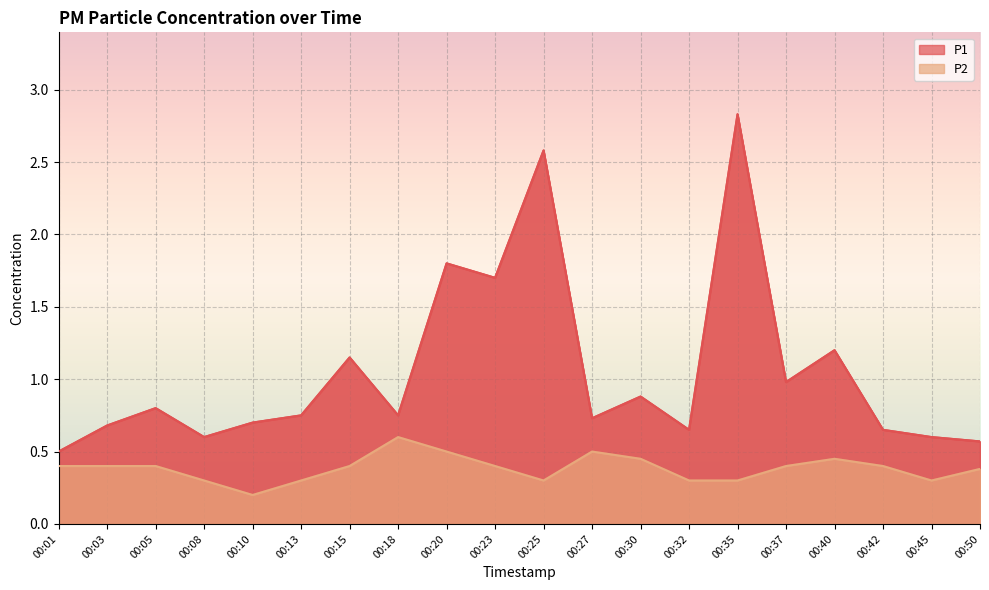

The P1 series shows 1.2 at 00:05. True or false?

False